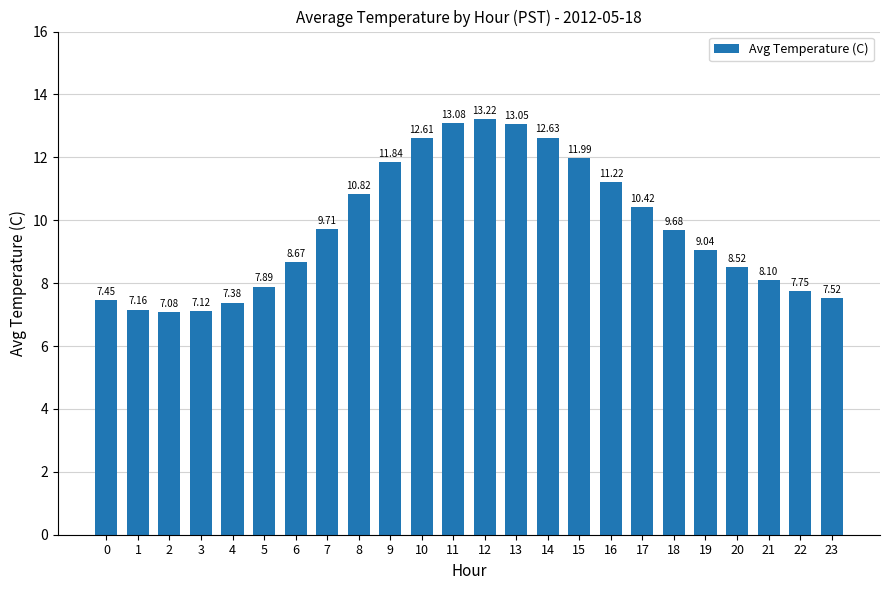

Approximately how many times larger is the value at 20 compared to 2?

1.2